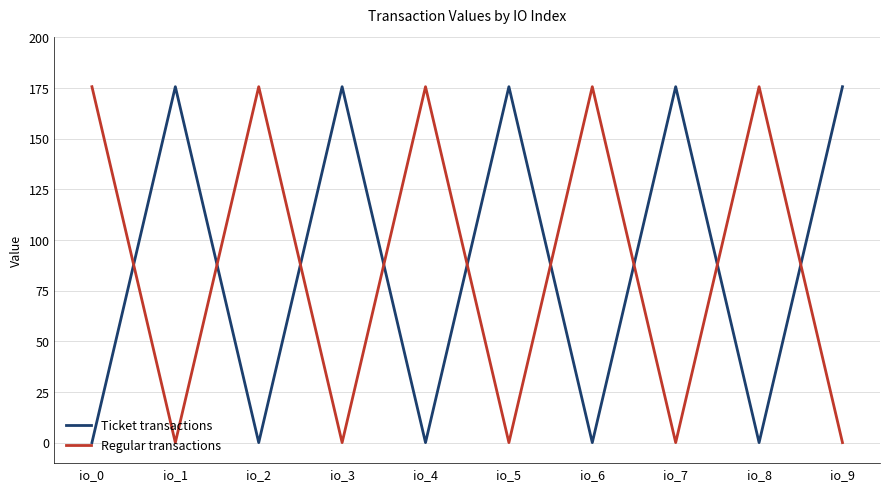

Is the value of Ticket transactions at io_2 greater than the value of Regular transactions at io_4?

No